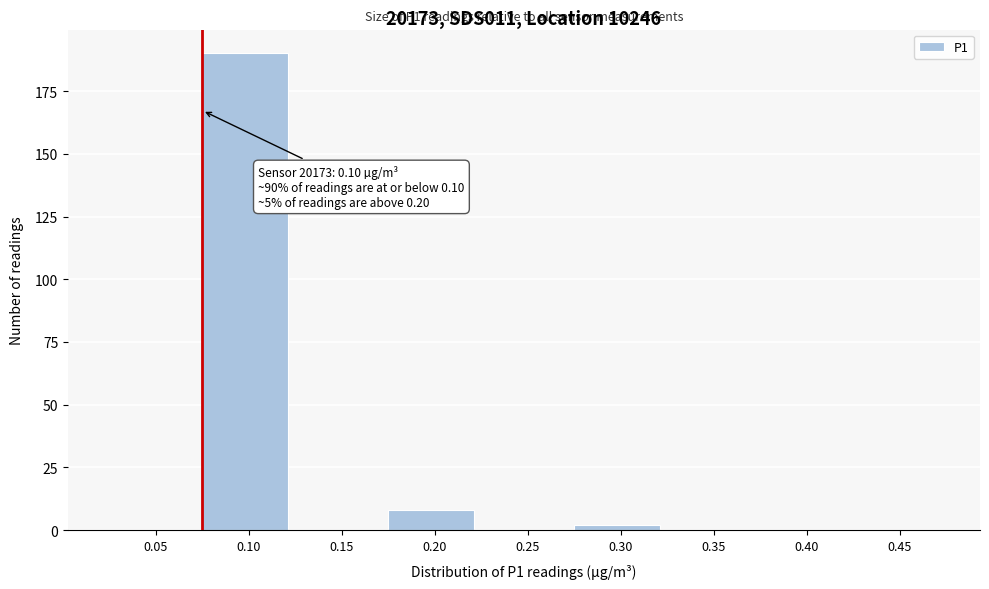

Reading right to left, list all the values displayed in this chart.

0.45=0	0.40=0	0.35=0	0.30=2	0.25=0	0.20=8	0.15=0	0.10=190	0.05=0